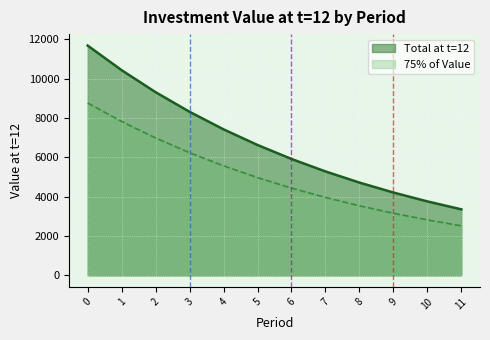

What is the difference between the maximum and minimum values?

8327.9